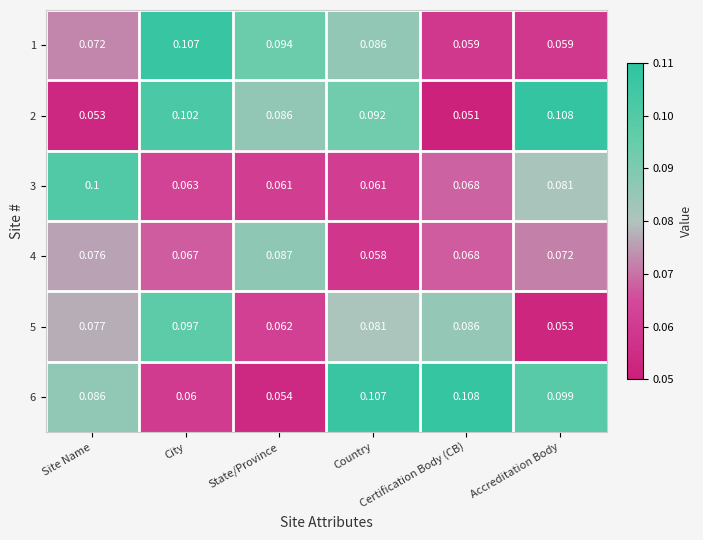

How many data points does each series have?

6